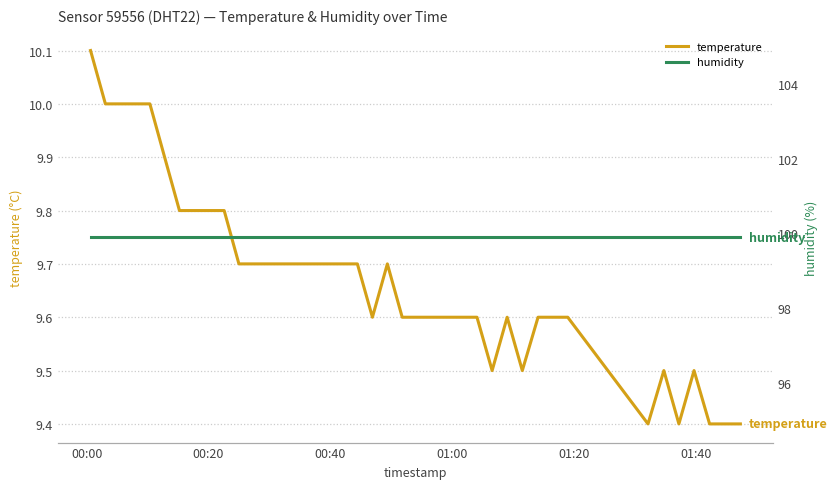

True or false: temperature has a value of 16.9 at 32.

False